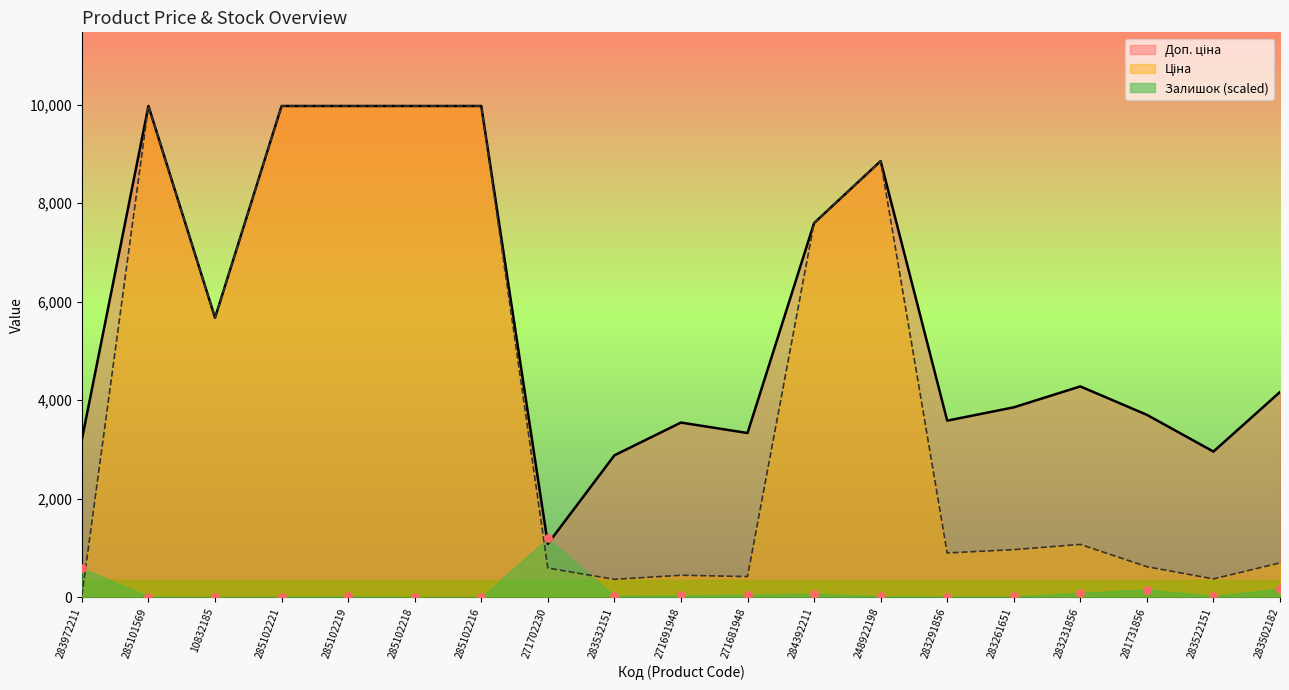

What is the total value across all series at 271691948?

4023.9